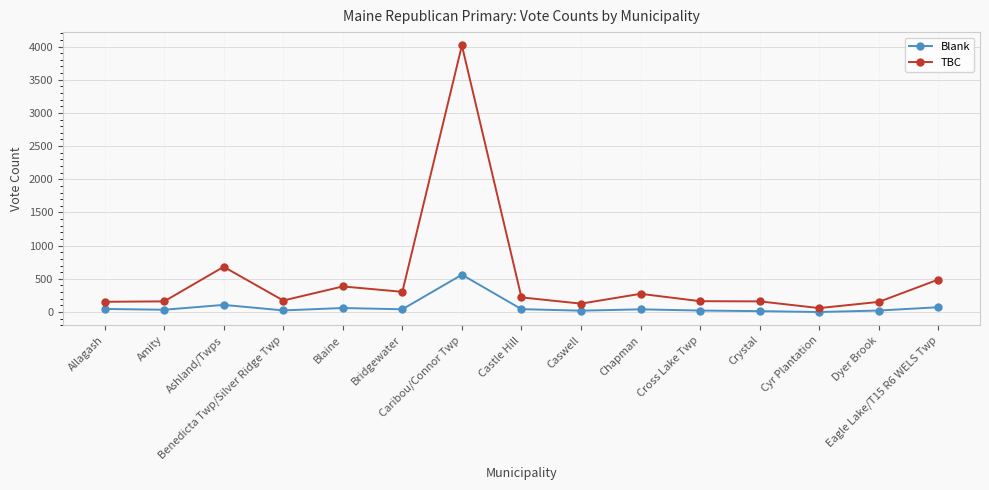

Is the value of TBC at Crystal greater than the value of Blank at Bridgewater?

Yes